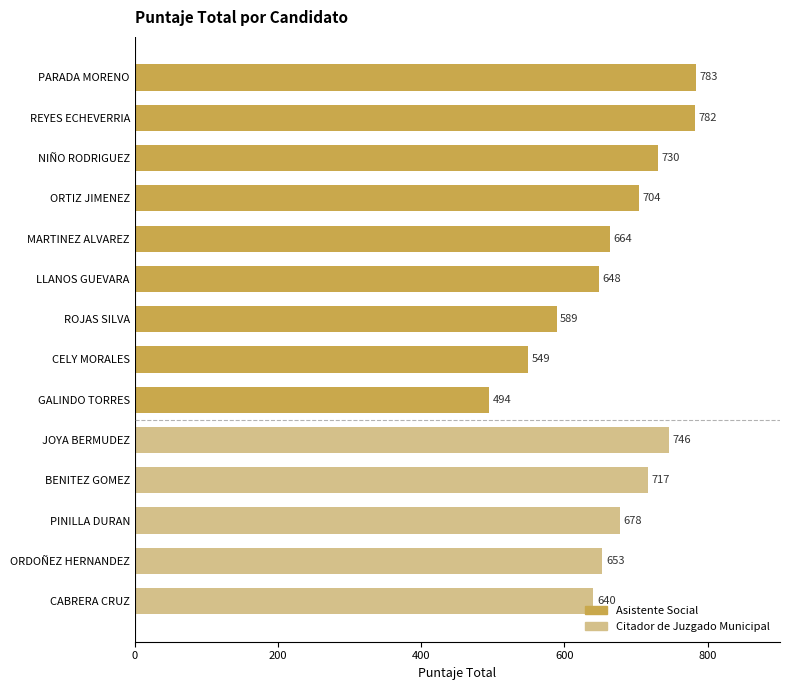

Rank the categories by value from lowest to highest.

GALINDO TORRES, CELY MORALES, ROJAS SILVA, CABRERA CRUZ, LLANOS GUEVARA, ORDOÑEZ HERNANDEZ, MARTINEZ ALVAREZ, PINILLA DURAN, ORTIZ JIMENEZ, BENITEZ GOMEZ, NIÑO RODRIGUEZ, JOYA BERMUDEZ, REYES ECHEVERRIA, PARADA MORENO